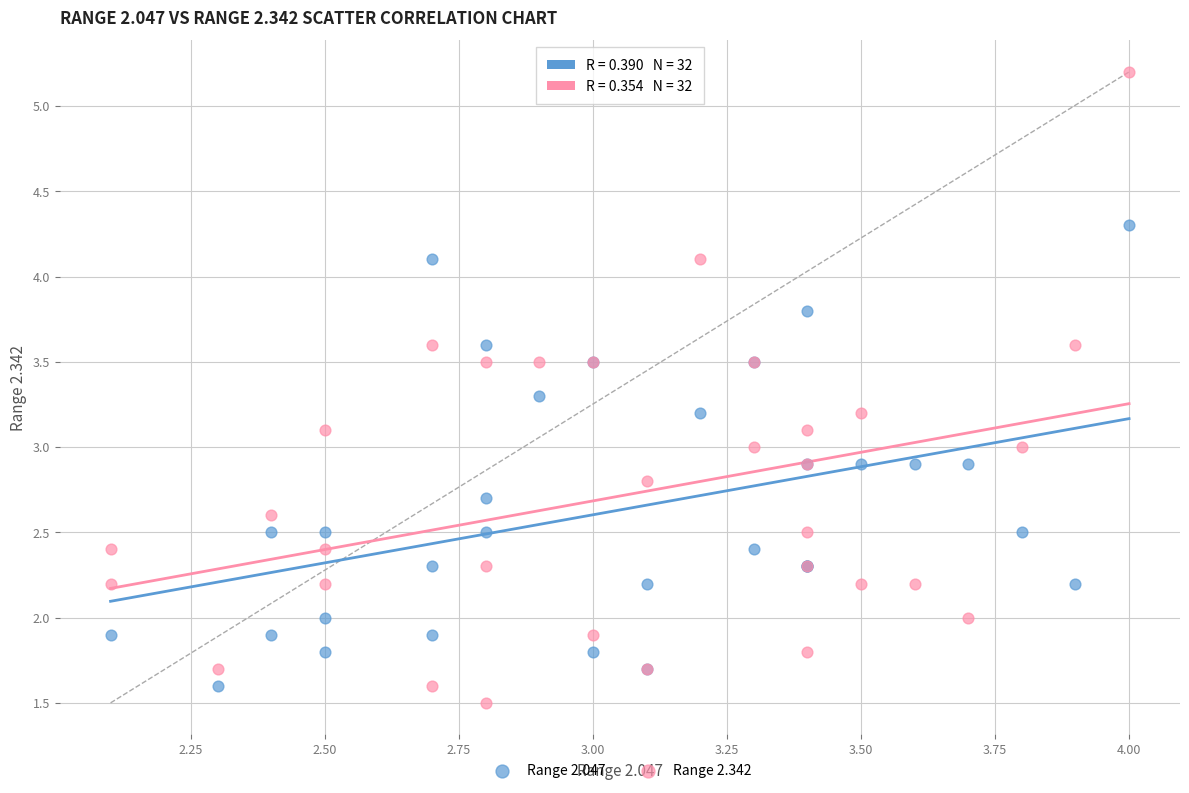

Which series has the widest spread of Y values?

Range 2.342